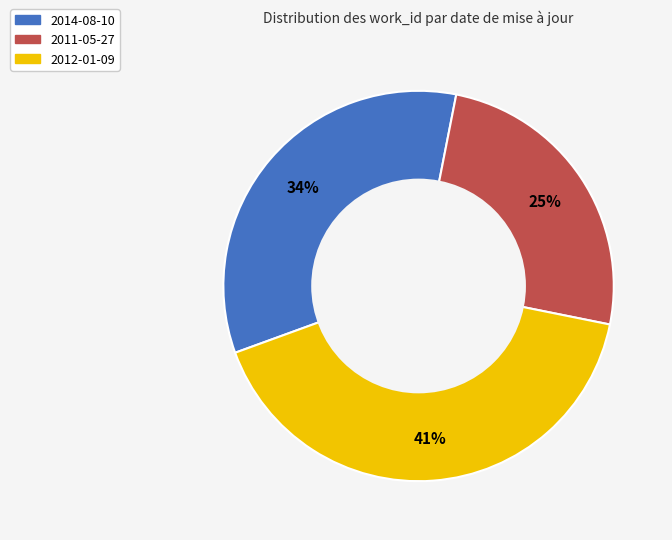

How many slices are in this pie chart?

3